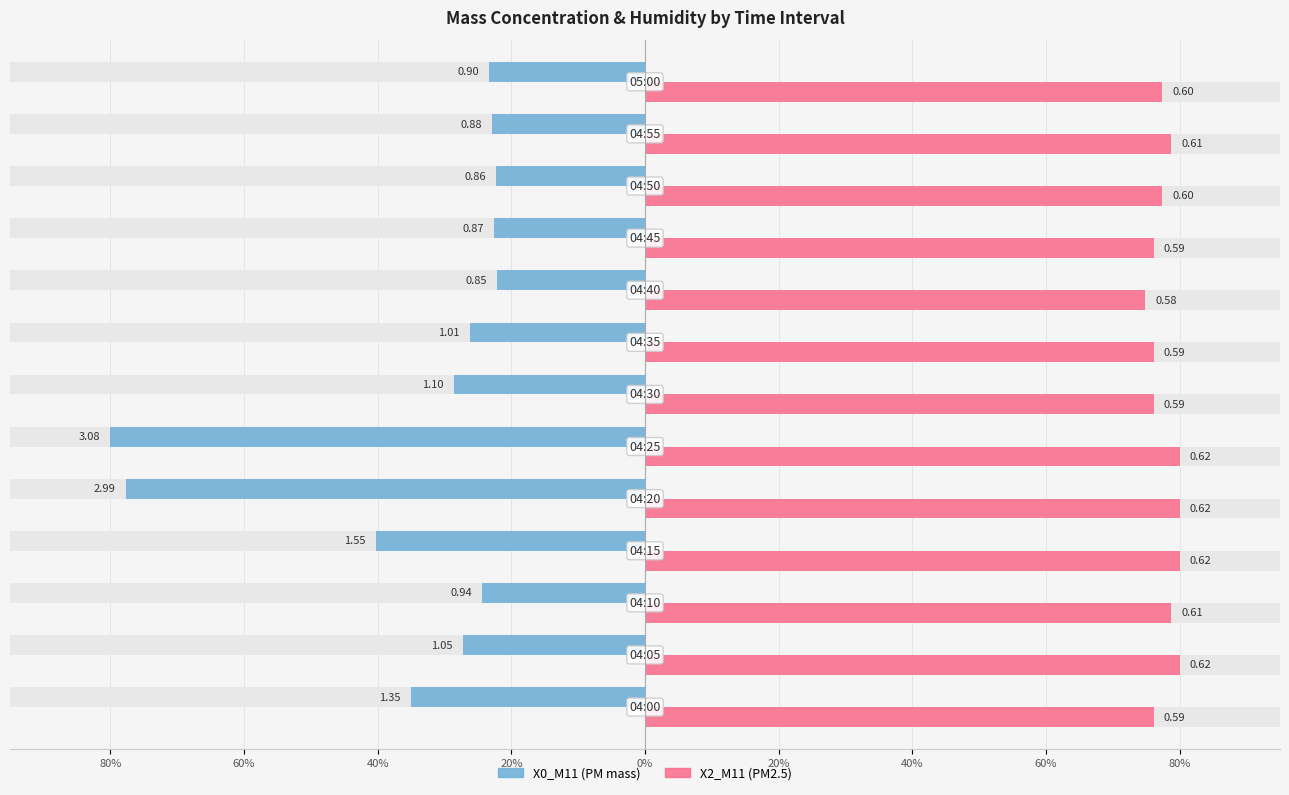

How many categories are shown in the chart?

13